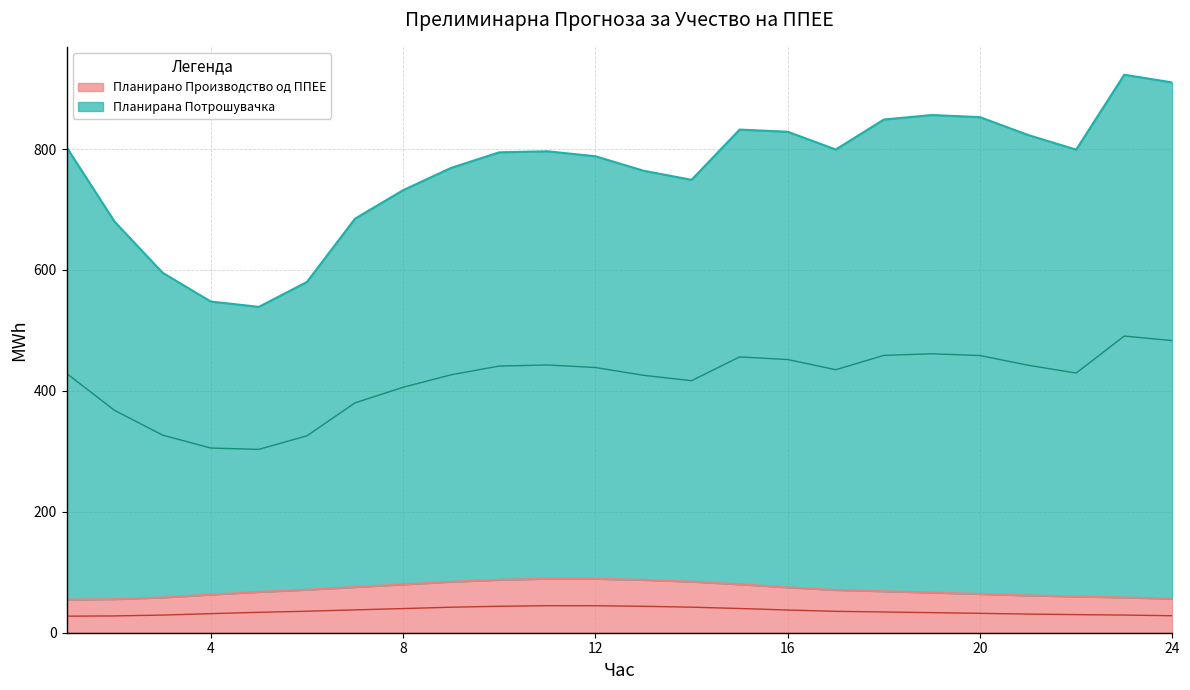

What is the minimum value shown in the chart?

54.8